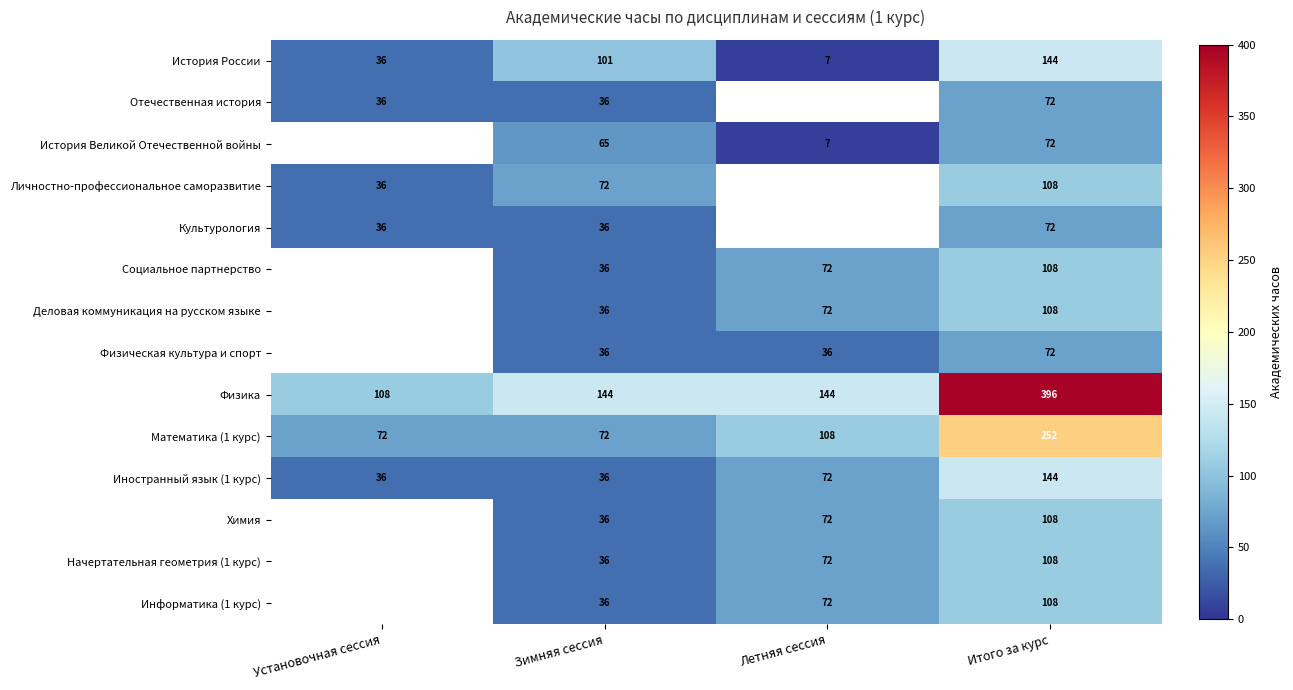

The value of Математика (1 курс) at Летняя сессия is 72. True or false?

False